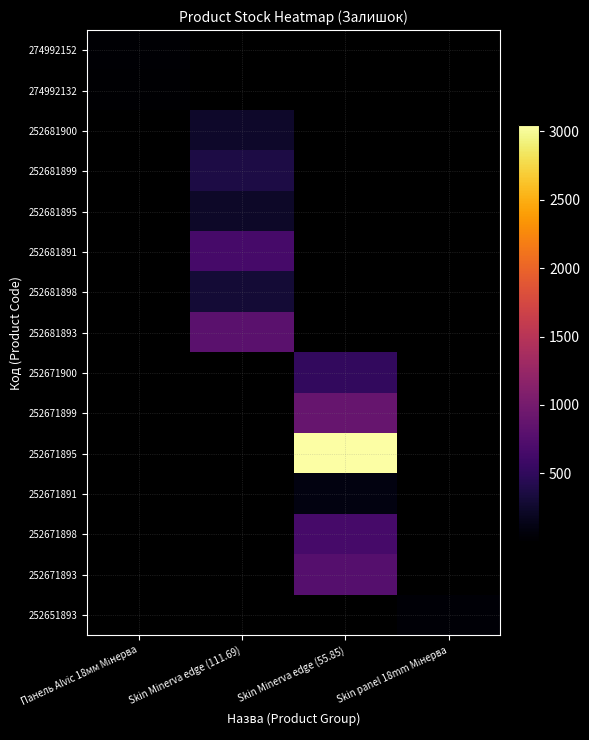

Reading left to right, extract all data points from this chart.

274992152: Панель Alvic 18мм Мінерва=21	Skin Minerva edge (111.69)=0	Skin Minerva edge (55.85)=0	Skin panel 18mm Мінерва=0
274992132: Панель Alvic 18мм Мінерва=9	Skin Minerva edge (111.69)=0	Skin Minerva edge (55.85)=0	Skin panel 18mm Мінерва=0
252681900: Панель Alvic 18мм Мінерва=0	Skin Minerva edge (111.69)=237	Skin Minerva edge (55.85)=0	Skin panel 18mm Мінерва=0
252681899: Панель Alvic 18мм Мінерва=0	Skin Minerva edge (111.69)=372	Skin Minerva edge (55.85)=0	Skin panel 18mm Мінерва=0
252681895: Панель Alvic 18мм Мінерва=0	Skin Minerva edge (111.69)=228	Skin Minerva edge (55.85)=0	Skin panel 18mm Мінерва=0
252681891: Панель Alvic 18мм Мінерва=0	Skin Minerva edge (111.69)=658	Skin Minerva edge (55.85)=0	Skin panel 18mm Мінерва=0
252681898: Панель Alvic 18мм Мінерва=0	Skin Minerva edge (111.69)=295	Skin Minerva edge (55.85)=0	Skin panel 18mm Мінерва=0
252681893: Панель Alvic 18мм Мінерва=0	Skin Minerva edge (111.69)=795	Skin Minerva edge (55.85)=0	Skin panel 18mm Мінерва=0
252671900: Панель Alvic 18мм Мінерва=0	Skin Minerva edge (111.69)=0	Skin Minerva edge (55.85)=518	Skin panel 18mm Мінерва=0
252671899: Панель Alvic 18мм Мінерва=0	Skin Minerva edge (111.69)=0	Skin Minerva edge (55.85)=894	Skin panel 18mm Мінерва=0
252671895: Панель Alvic 18мм Мінерва=0	Skin Minerva edge (111.69)=0	Skin Minerva edge (55.85)=3048	Skin panel 18mm Мінерва=0
252671891: Панель Alvic 18мм Мінерва=0	Skin Minerva edge (111.69)=0	Skin Minerva edge (55.85)=102	Skin panel 18mm Мінерва=0
252671898: Панель Alvic 18мм Мінерва=0	Skin Minerva edge (111.69)=0	Skin Minerva edge (55.85)=657	Skin panel 18mm Мінерва=0
252671893: Панель Alvic 18мм Мінерва=0	Skin Minerva edge (111.69)=0	Skin Minerva edge (55.85)=760	Skin panel 18mm Мінерва=0
252651893: Панель Alvic 18мм Мінерва=0	Skin Minerva edge (111.69)=0	Skin Minerva edge (55.85)=0	Skin panel 18mm Мінерва=43